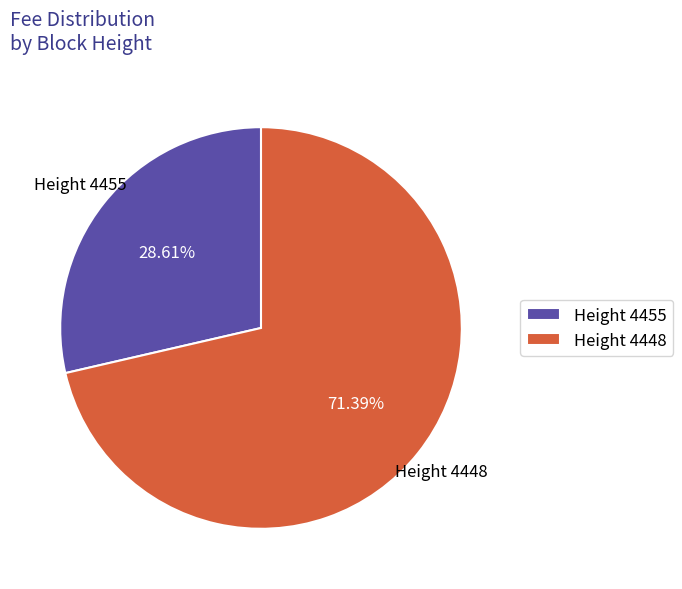

Approximately how many times larger is the value at Height 4455 compared to Height 4448?

0.4